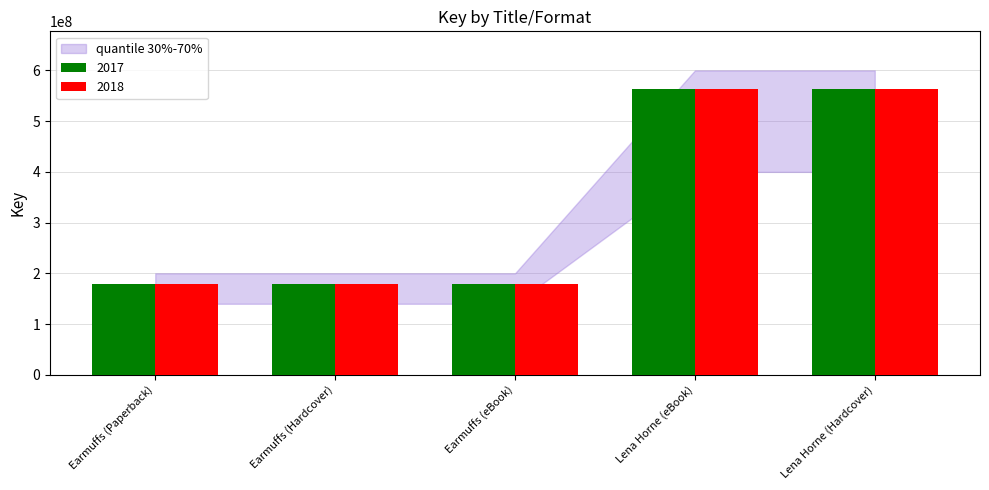

Is it true that 2017 equals 780857040 at Lena Horne (eBook)?

False